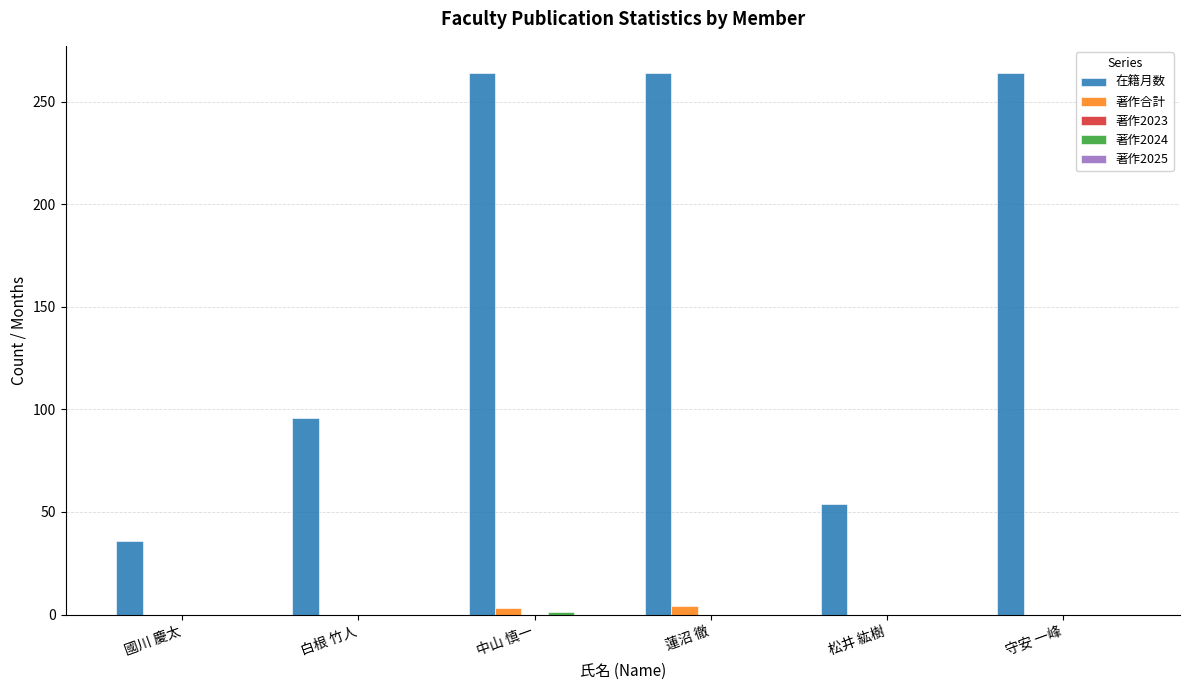

How many groups of bars are there?

6